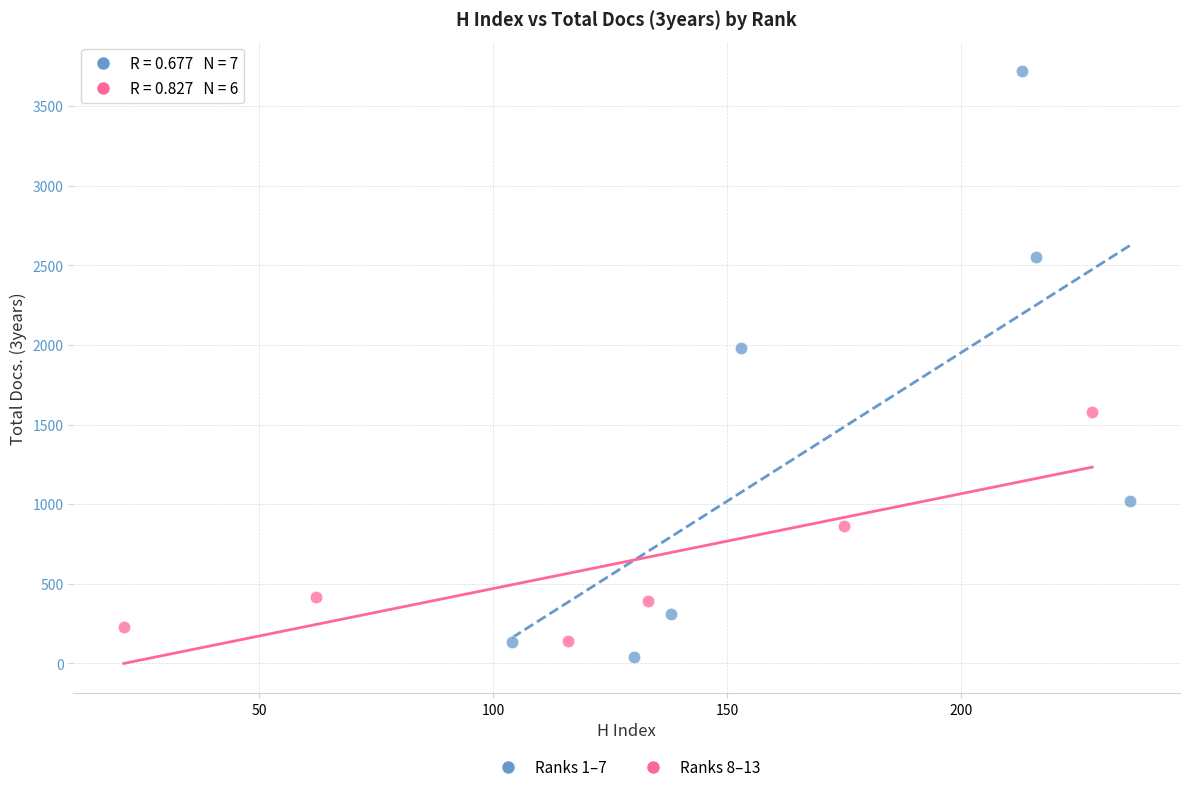

Which series contains the highest Y value?

Ranks 1–7